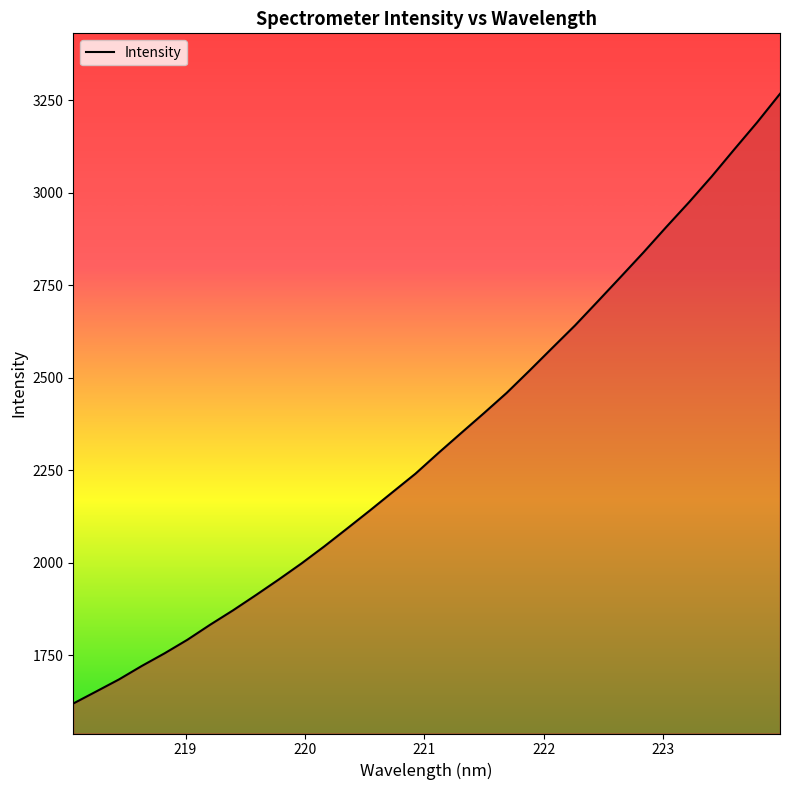

What is the greatest value displayed?

3267.3